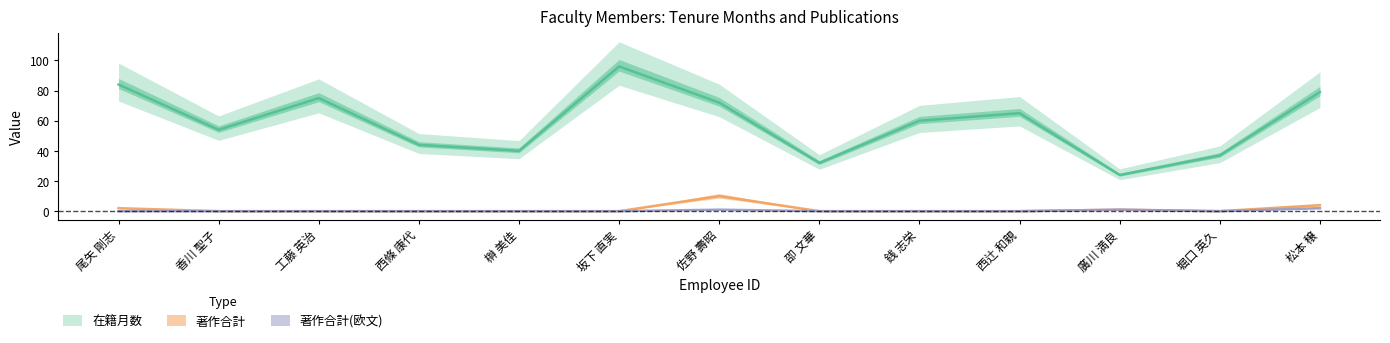

What is the difference between the maximum and minimum values in the 在籍月数 series?

72